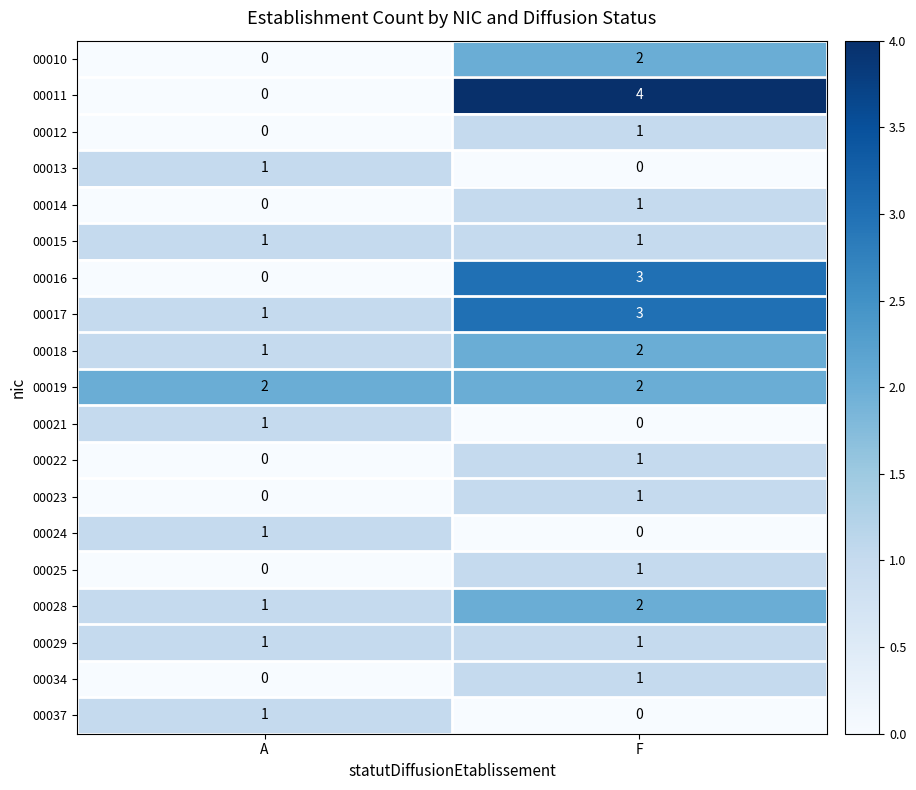

Rank the categories by 00028 value from lowest to highest.

A, F